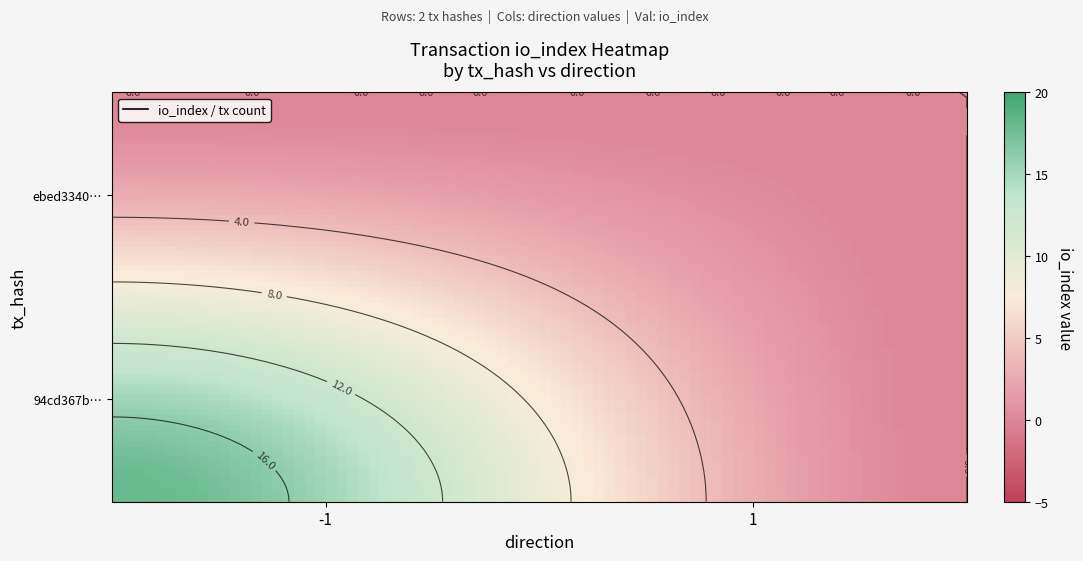

Between -1 and 1, which is larger?

-1